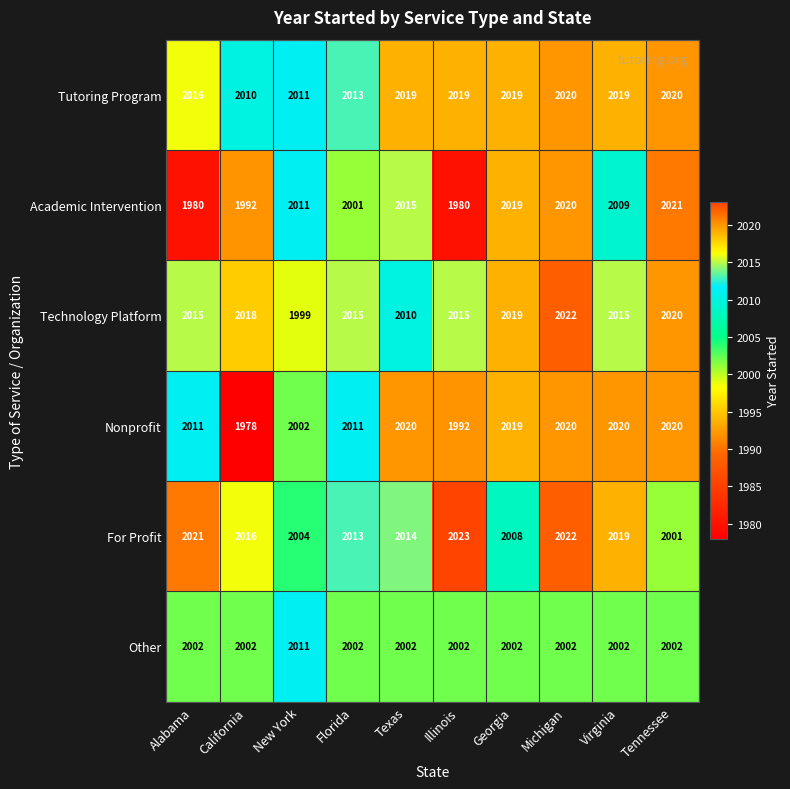

At how many categories does at least one series exceed 2017?

8